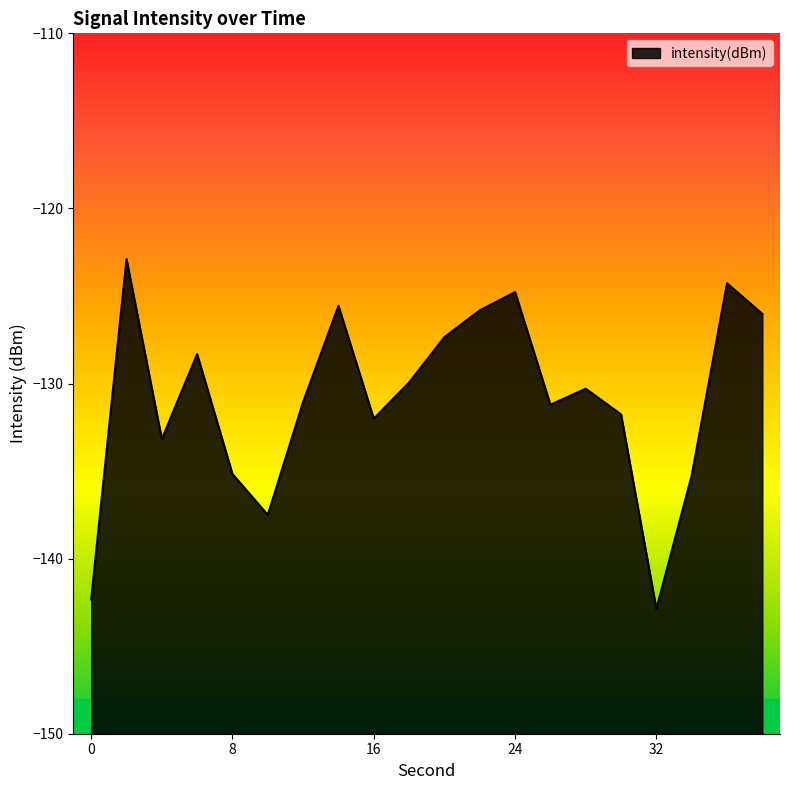

The chart shows a value of -142.3 at 0. True or false?

True